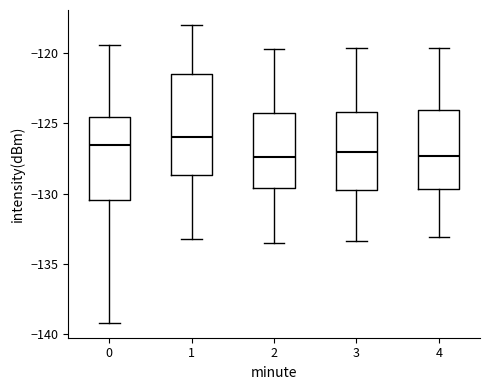

Comparing the boxes themselves (not the whiskers), which one is the tallest?

1